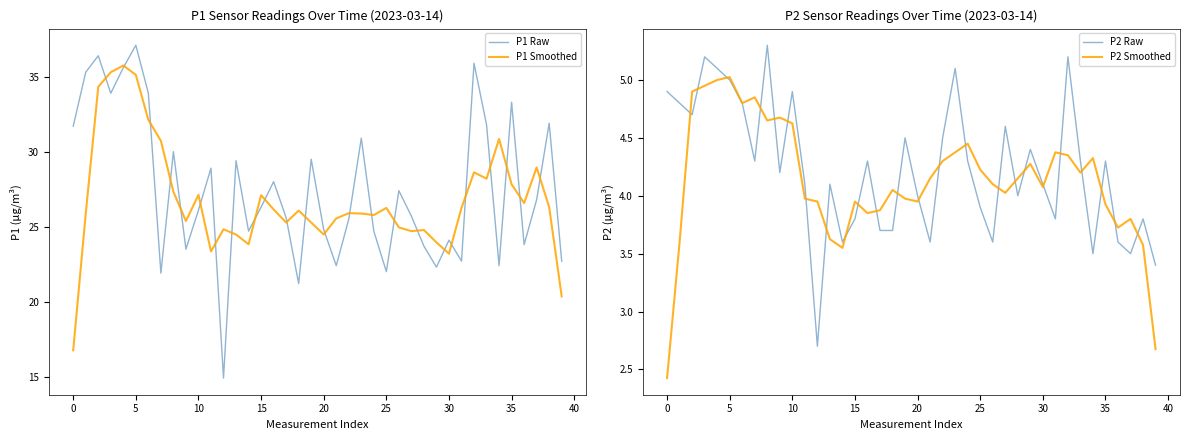

Which series has the widest spread of values?

P1 Raw